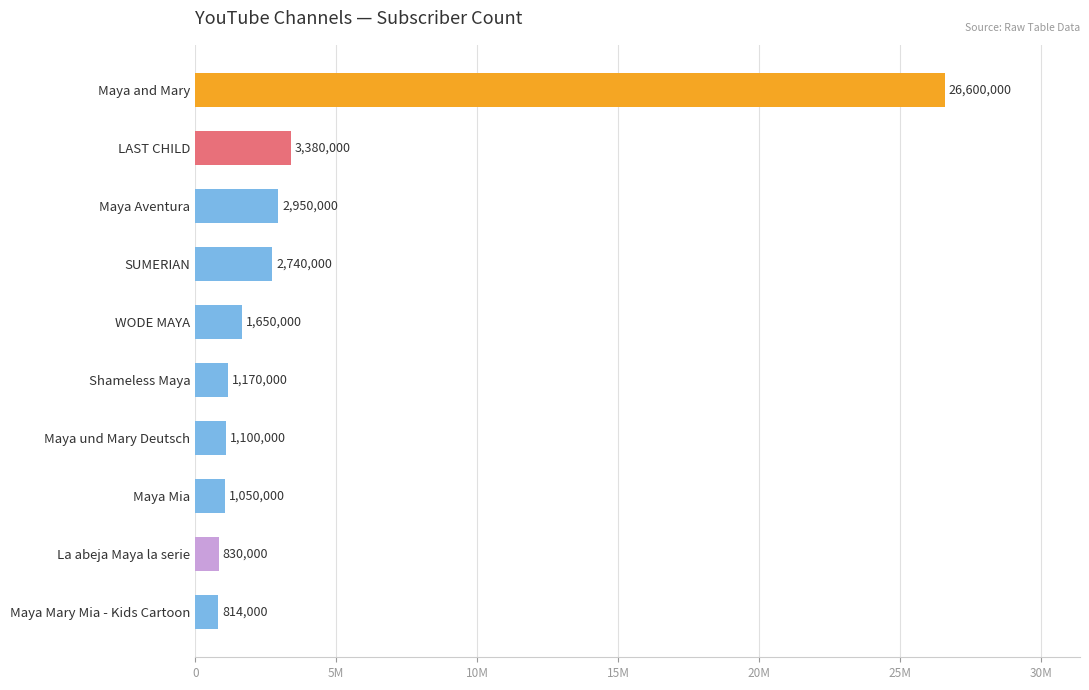

List the labels in order of value, smallest first.

Maya Mary Mia - Kids Cartoon, La abeja Maya la serie, Maya Mia, Maya und Mary Deutsch, Shameless Maya, WODE MAYA, SUMERIAN, Maya Aventura, LAST CHILD, Maya and Mary